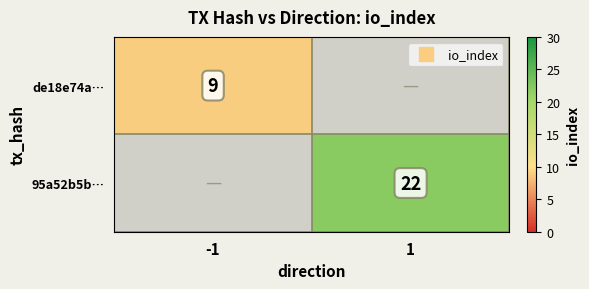

Read the 95a52b5b… value at 1.

22.0